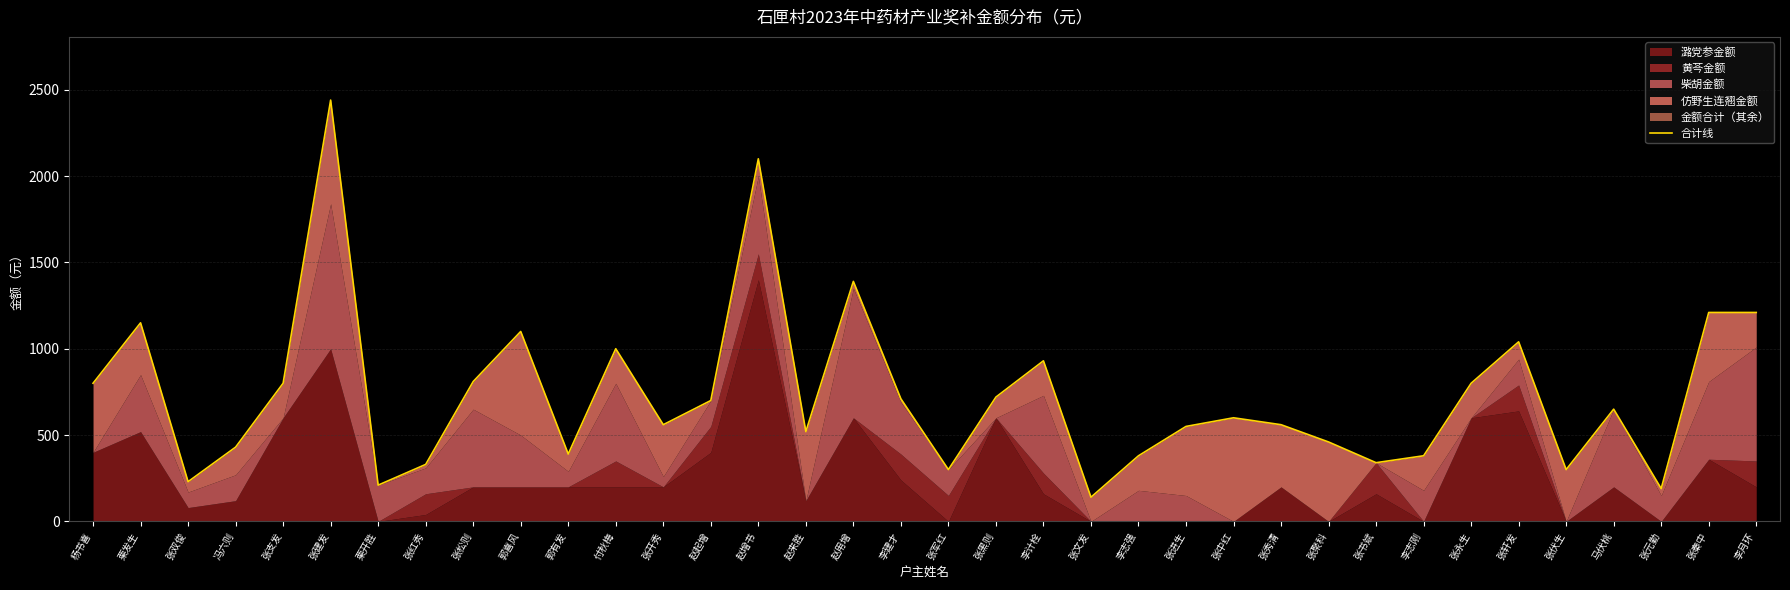

What is the sum of the values at 郭喜风 and 张开秀?

1660